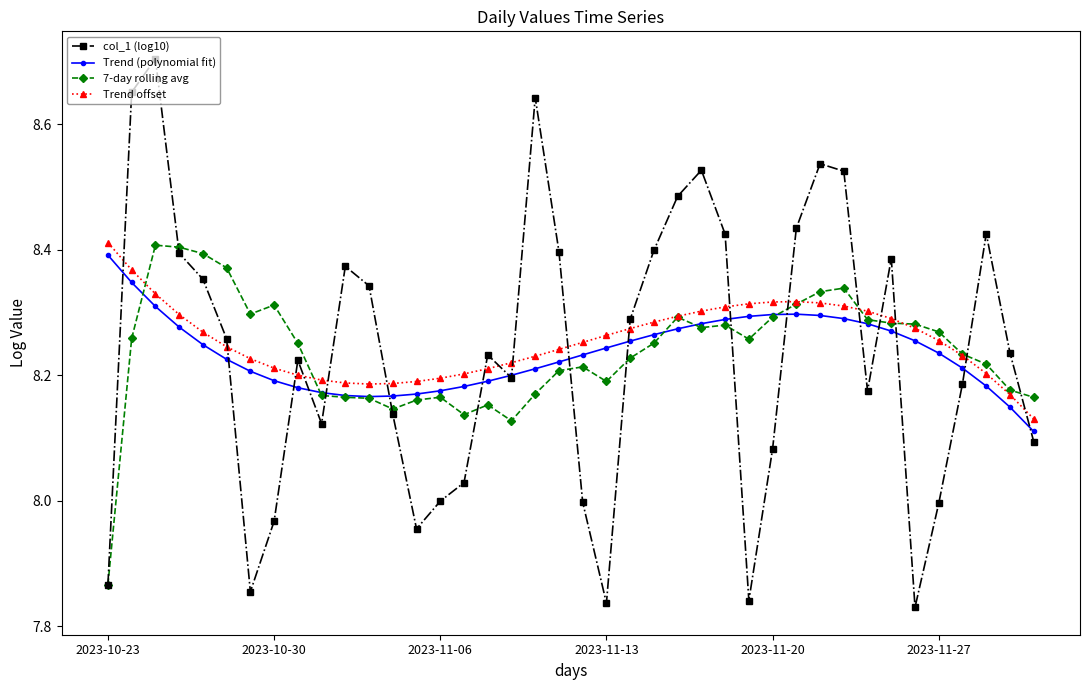

How many interior local peaks does the col_1 (log10) series have?

9